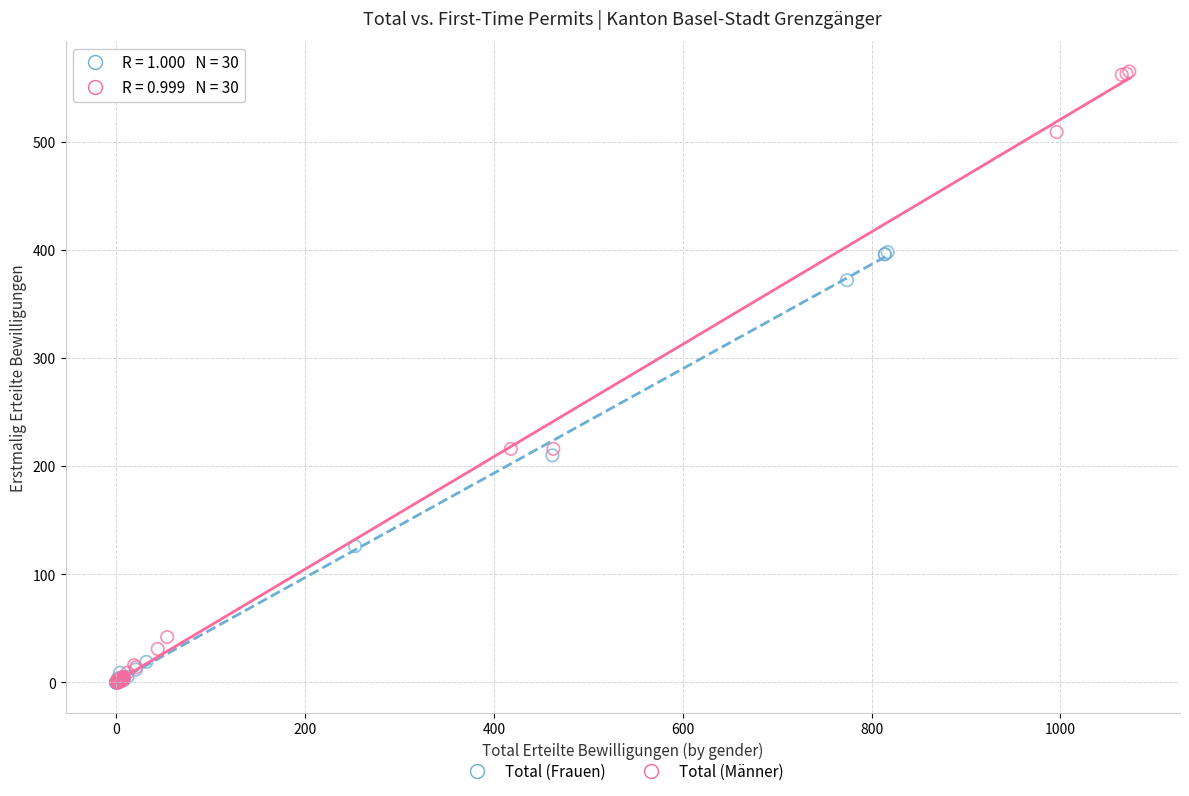

What are all the series names shown in the legend?

Total (Frauen), Total (Männer)